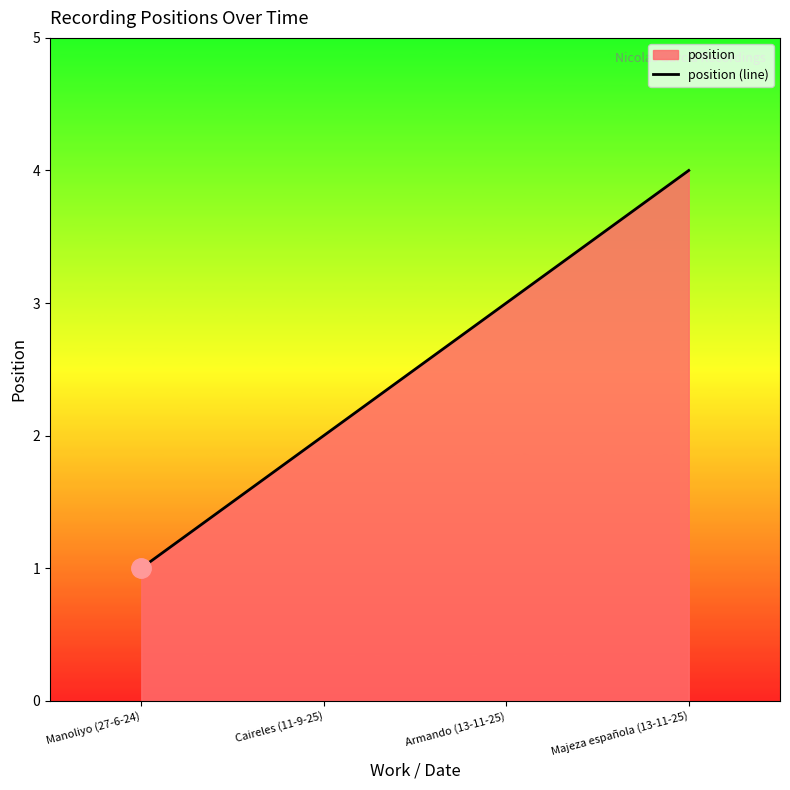

What is the change in value from Manoliyo (27-6-24) to Caireles (11-9-25)?

+1